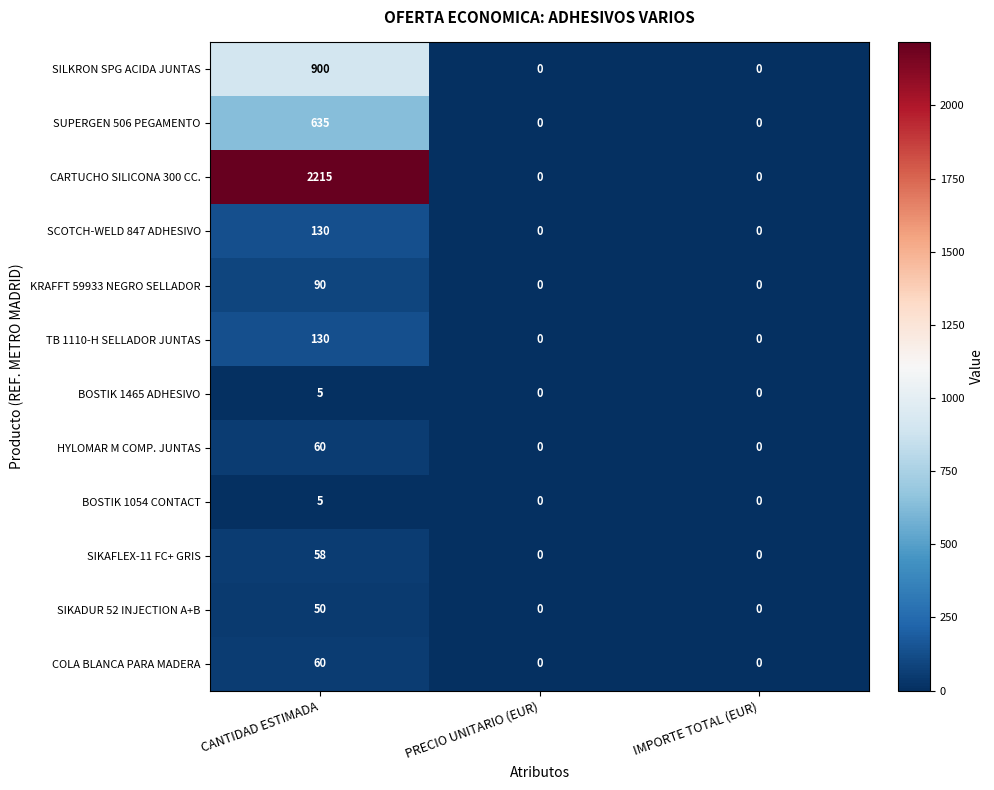

Is it true that BOSTIK 1054 CONTACT equals 0 at PRECIO UNITARIO (EUR)?

True